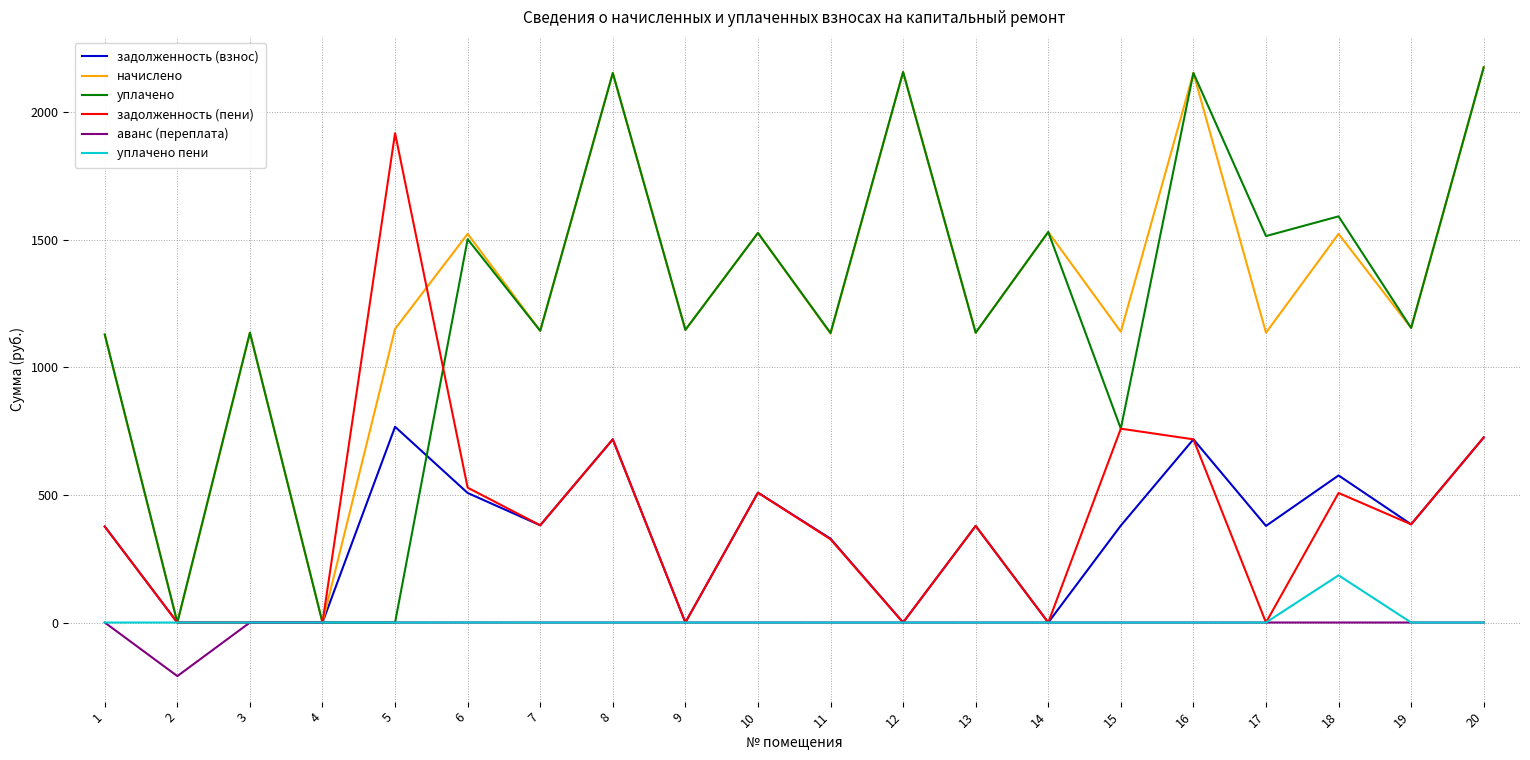

At how many categories does at least one series exceed 996?

18